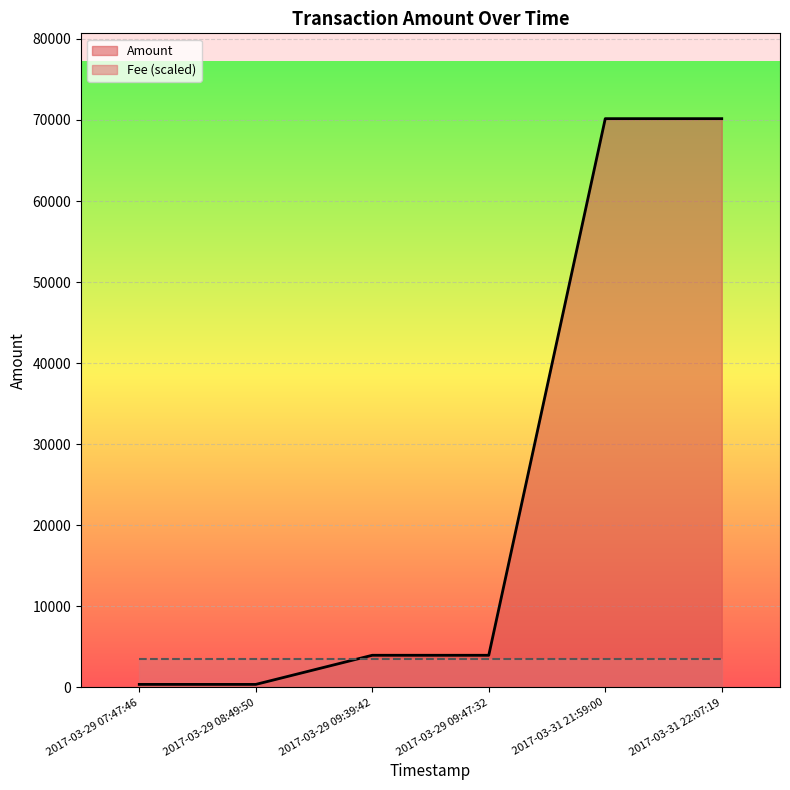

At which label does Fee reach its minimum?

2017-03-31 22:07:19